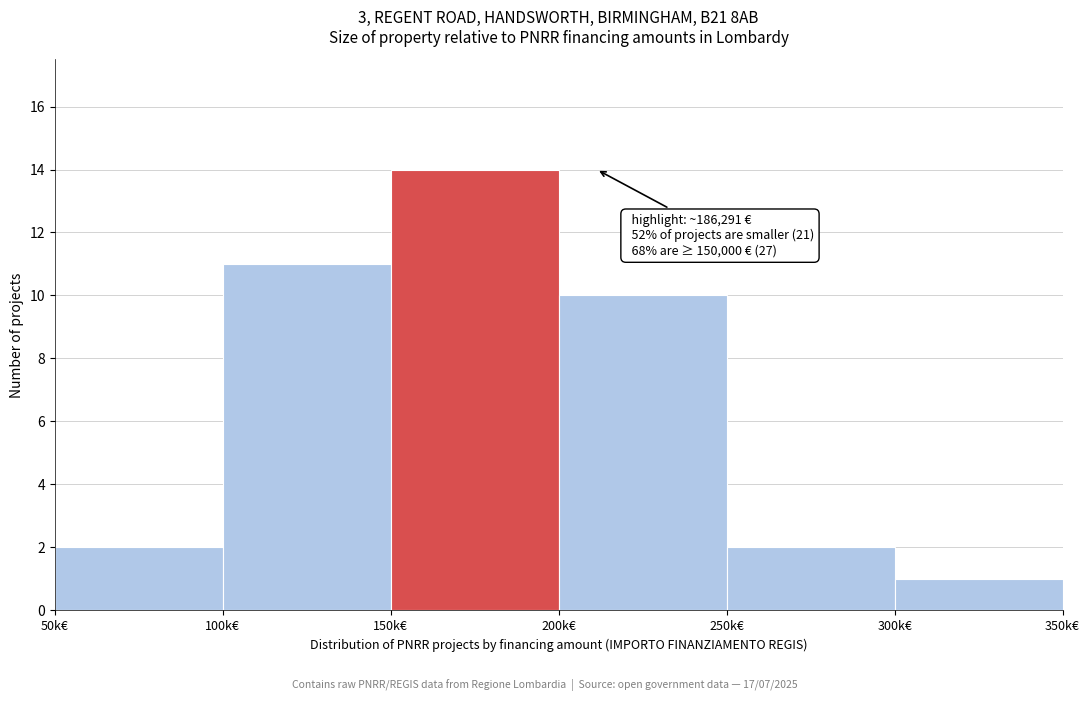

Reading left to right, list all the values displayed in this chart.

2	11	14	10	2	1